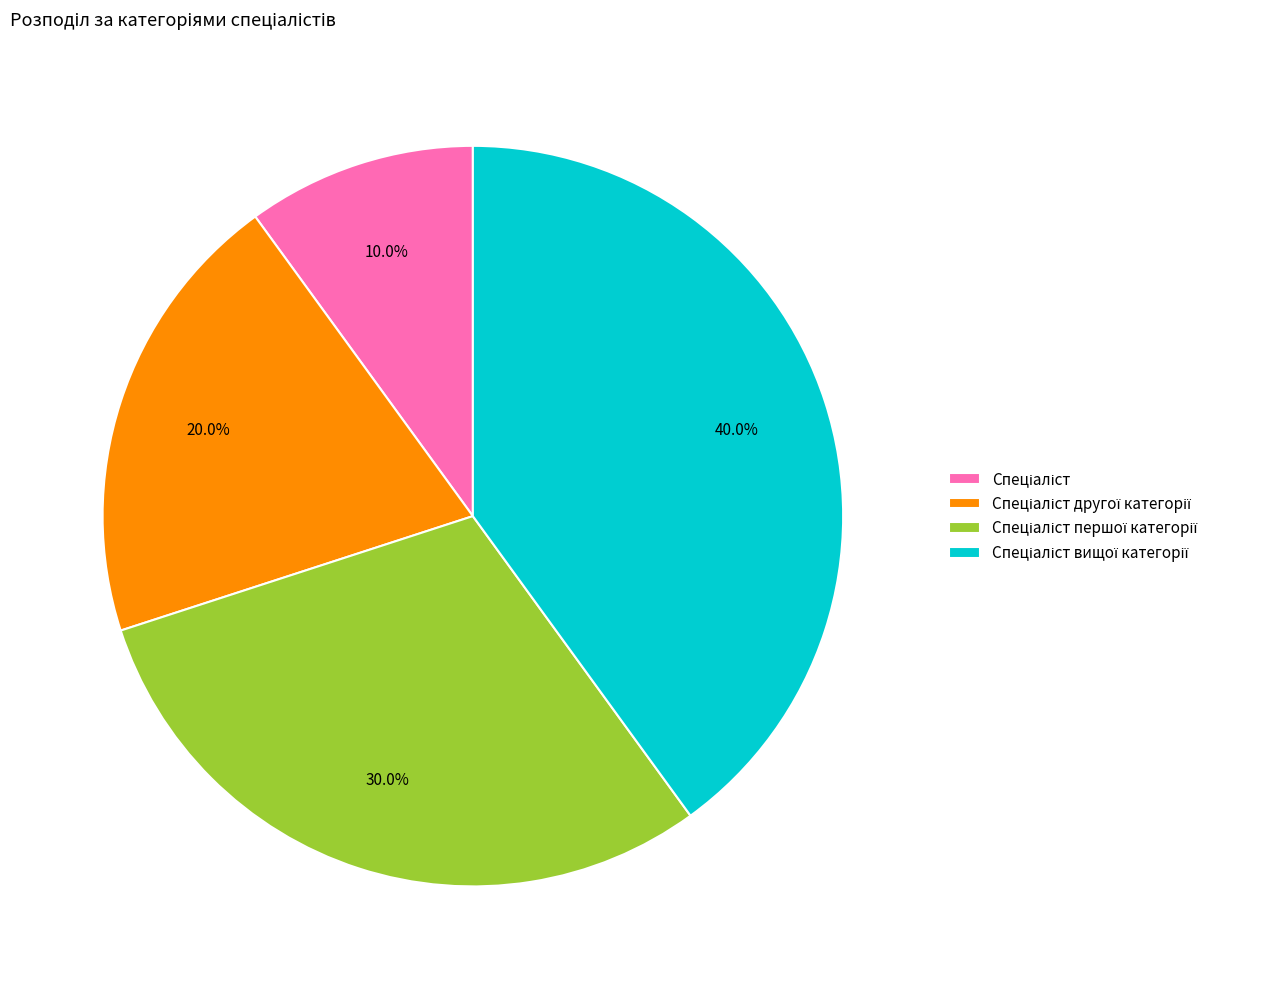

Does any single category account for the majority?

No